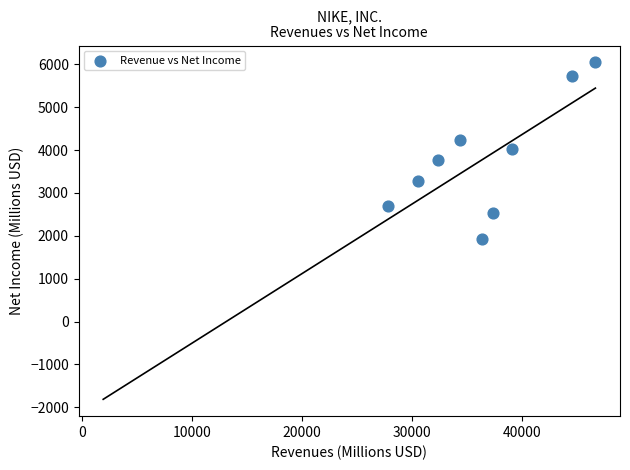

What is the average Y value?

3804